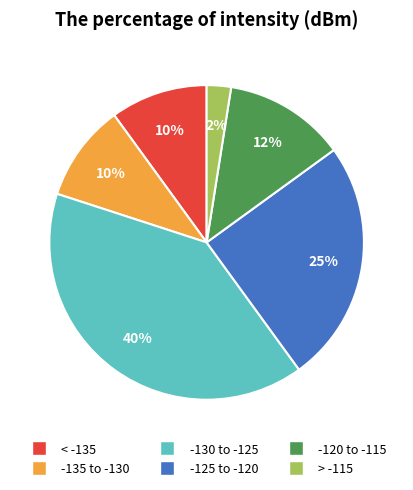

To the nearest percent, what is the average slice percentage?

17%